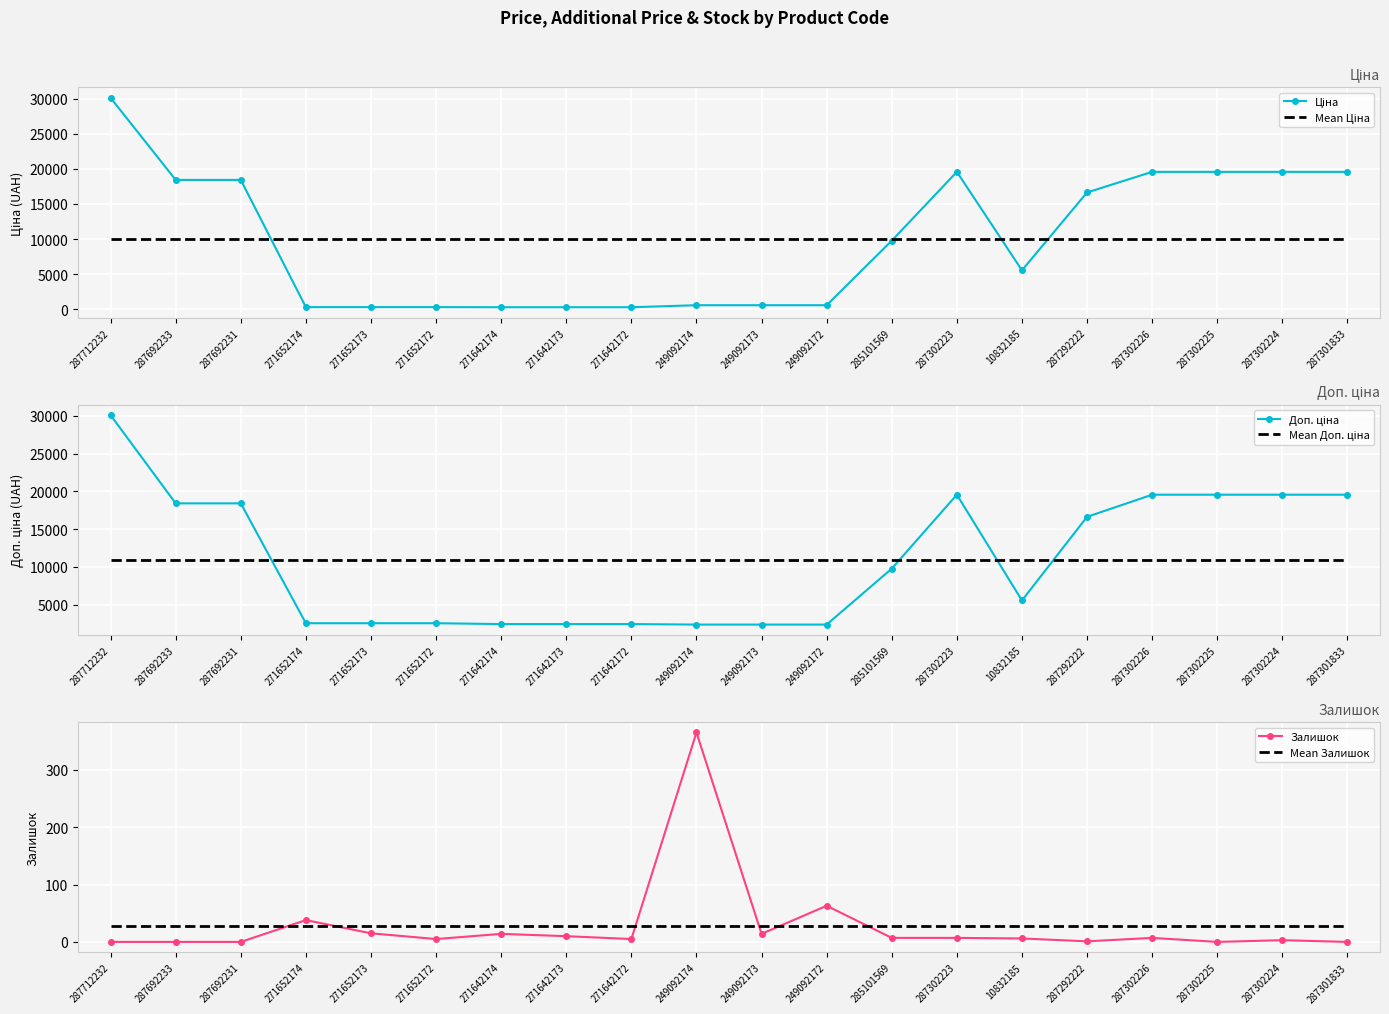

How many distinct data groups are displayed?

6